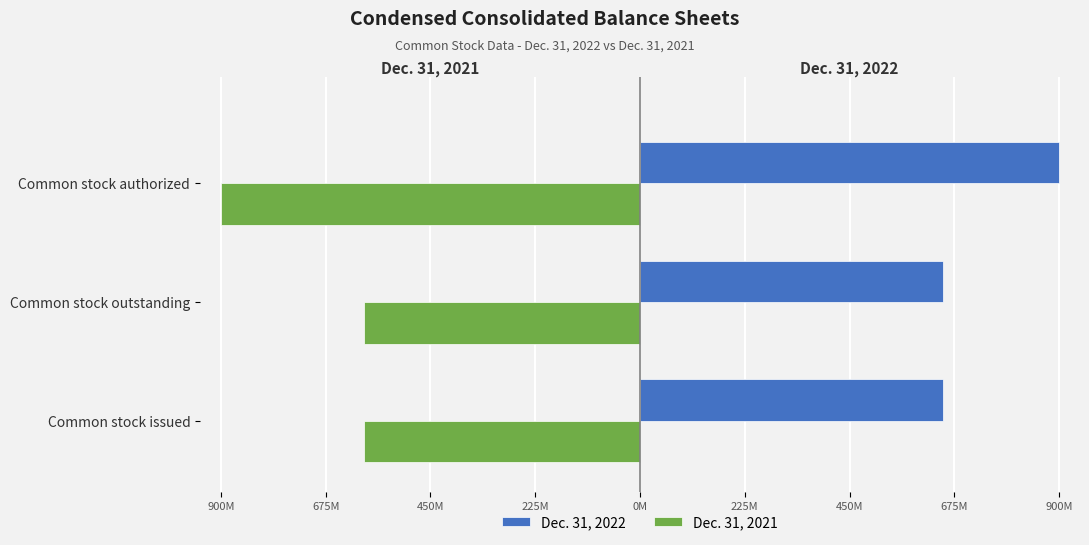

What position from the left is Common stock authorized?

3